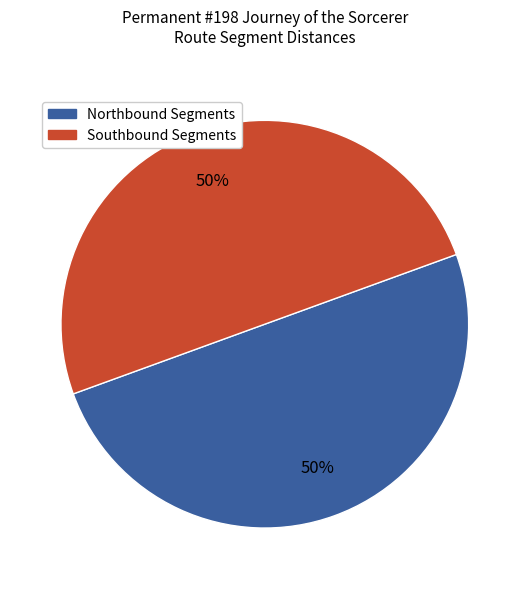

To the nearest percent, what is the average slice percentage?

50%